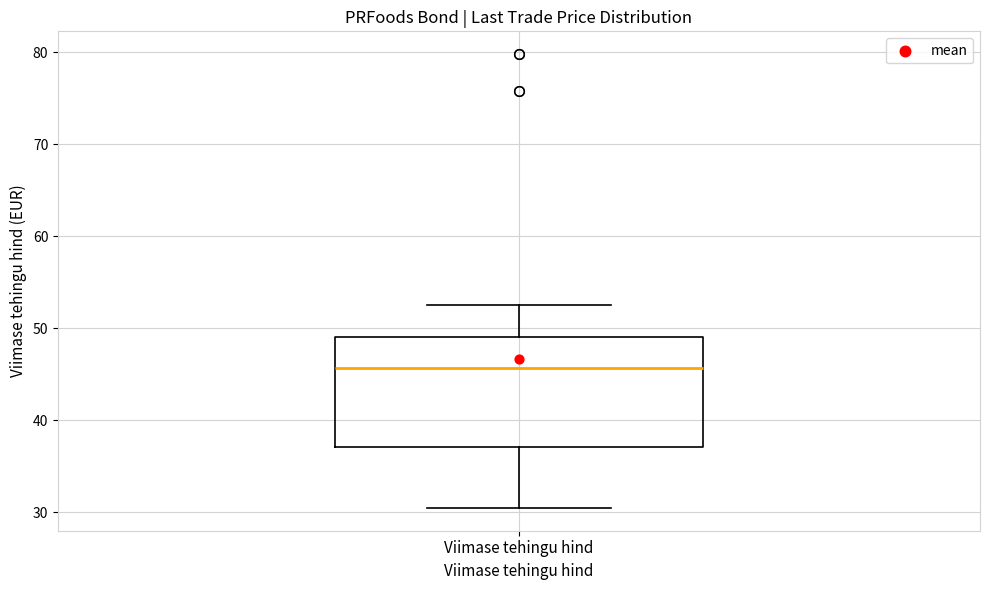

Where is the upper edge of the box for Viimase tehingu hind on the y-axis? The values are not printed on the chart, so give them approximately, as read against the axis.

49